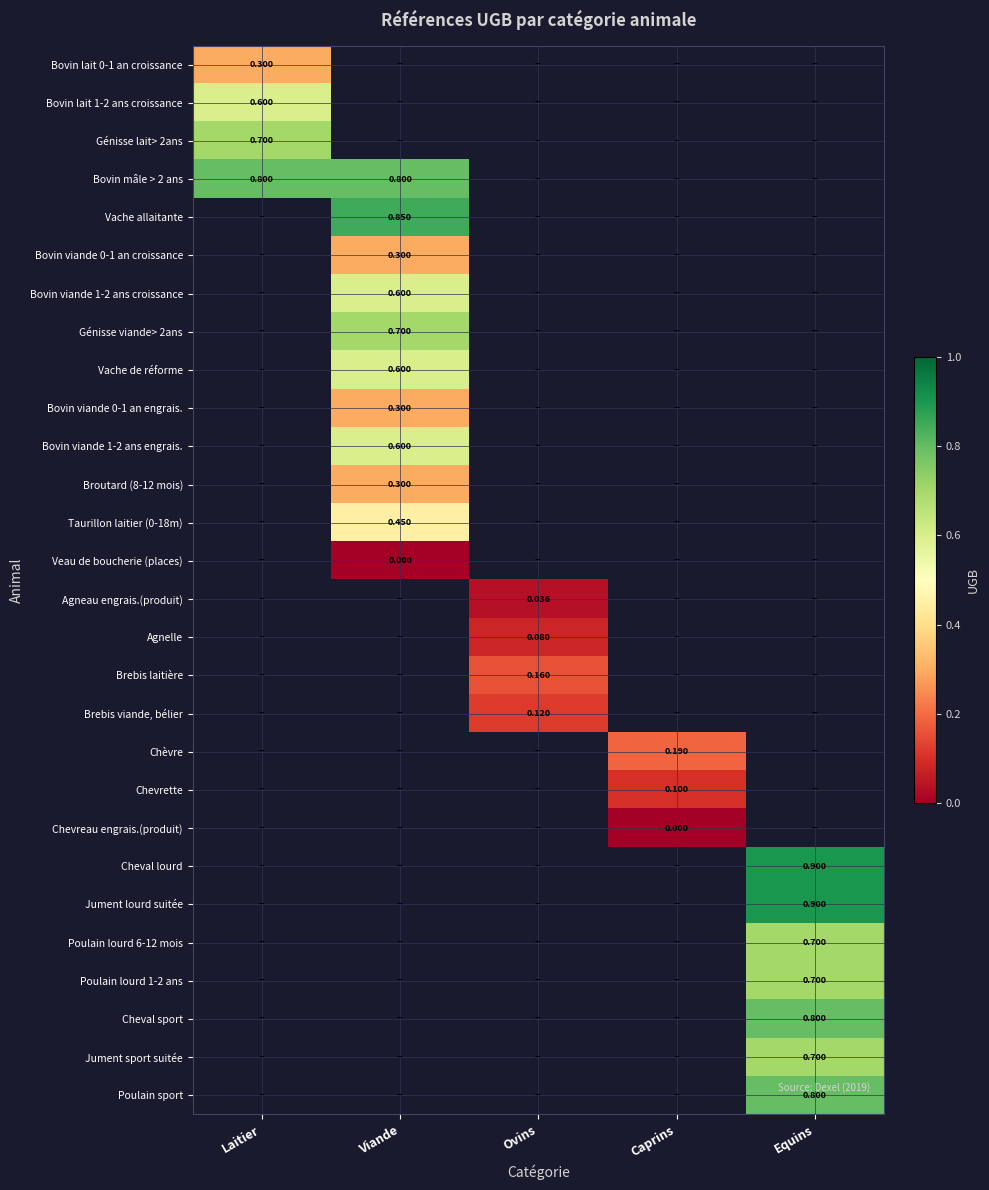

How many distinct data groups are displayed?

28